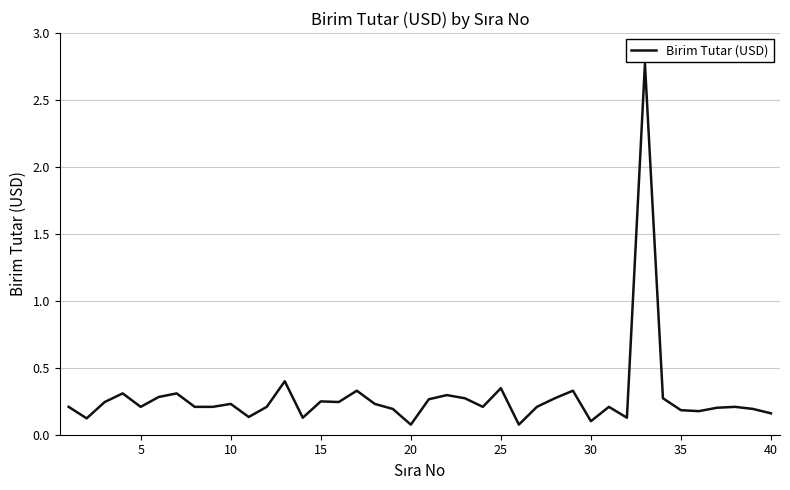

What is the greatest value displayed?

2.8